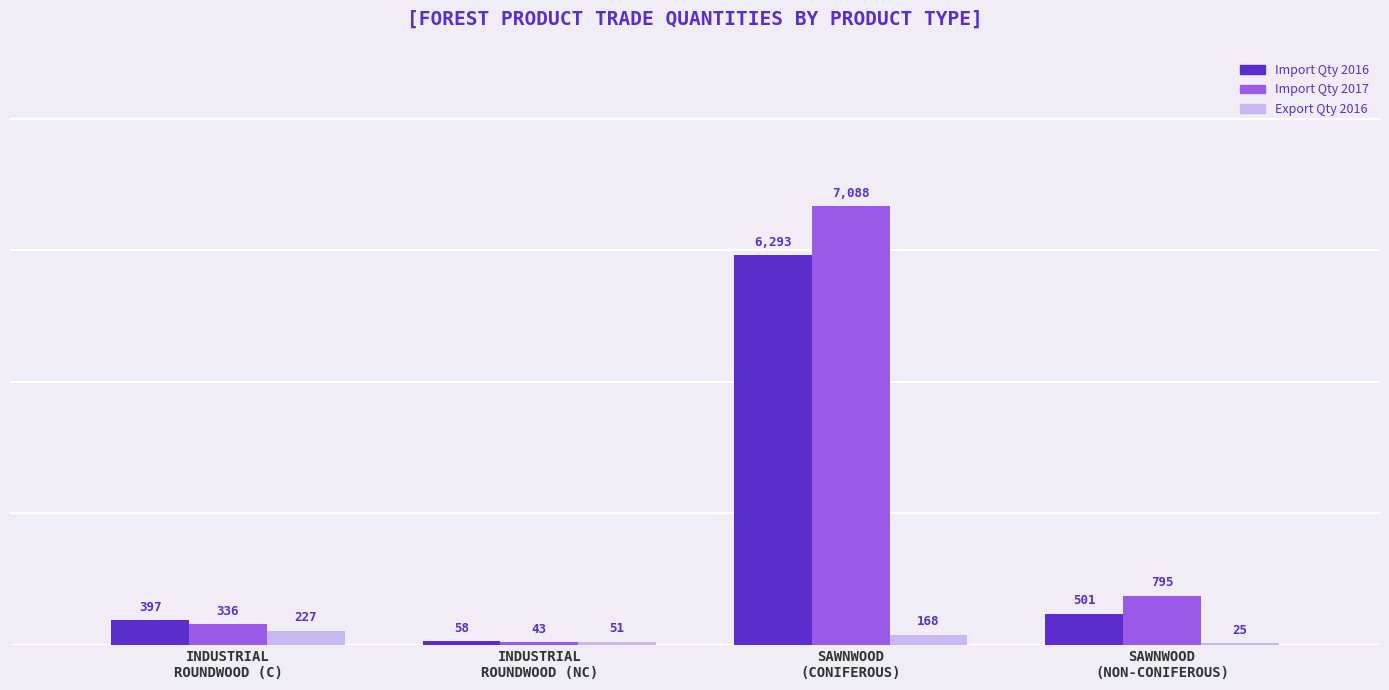

True or false: Import Qty 2017 has a value of 3489.8 at SAWNWOOD
(CONIFEROUS).

False